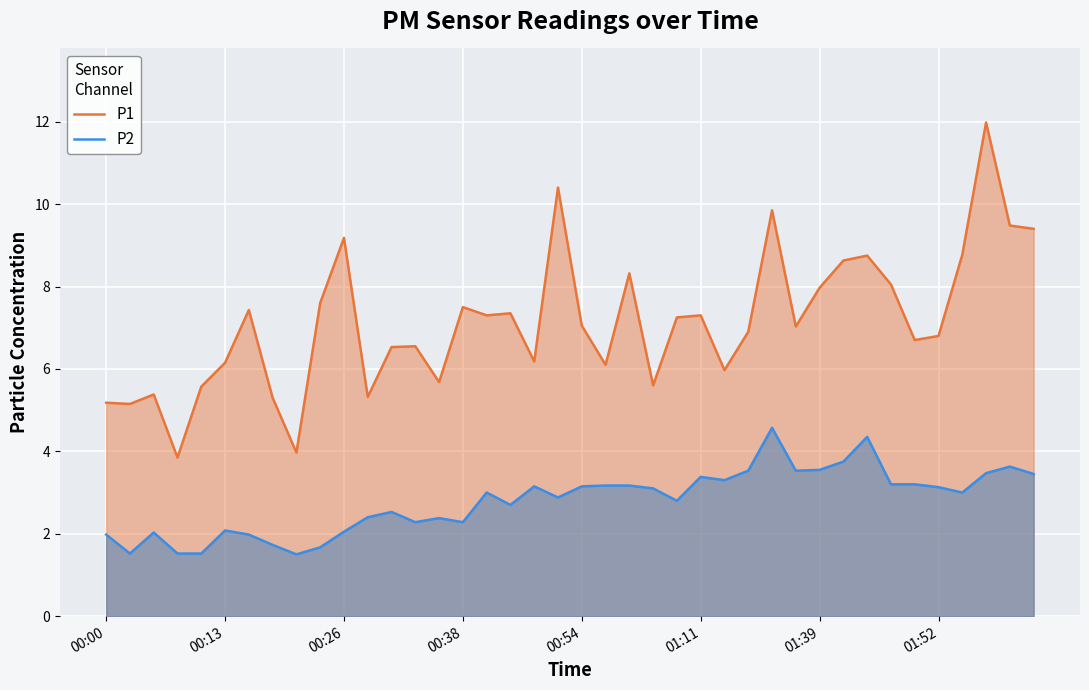

Between 19 and 22, which series saw the biggest shift?

P1